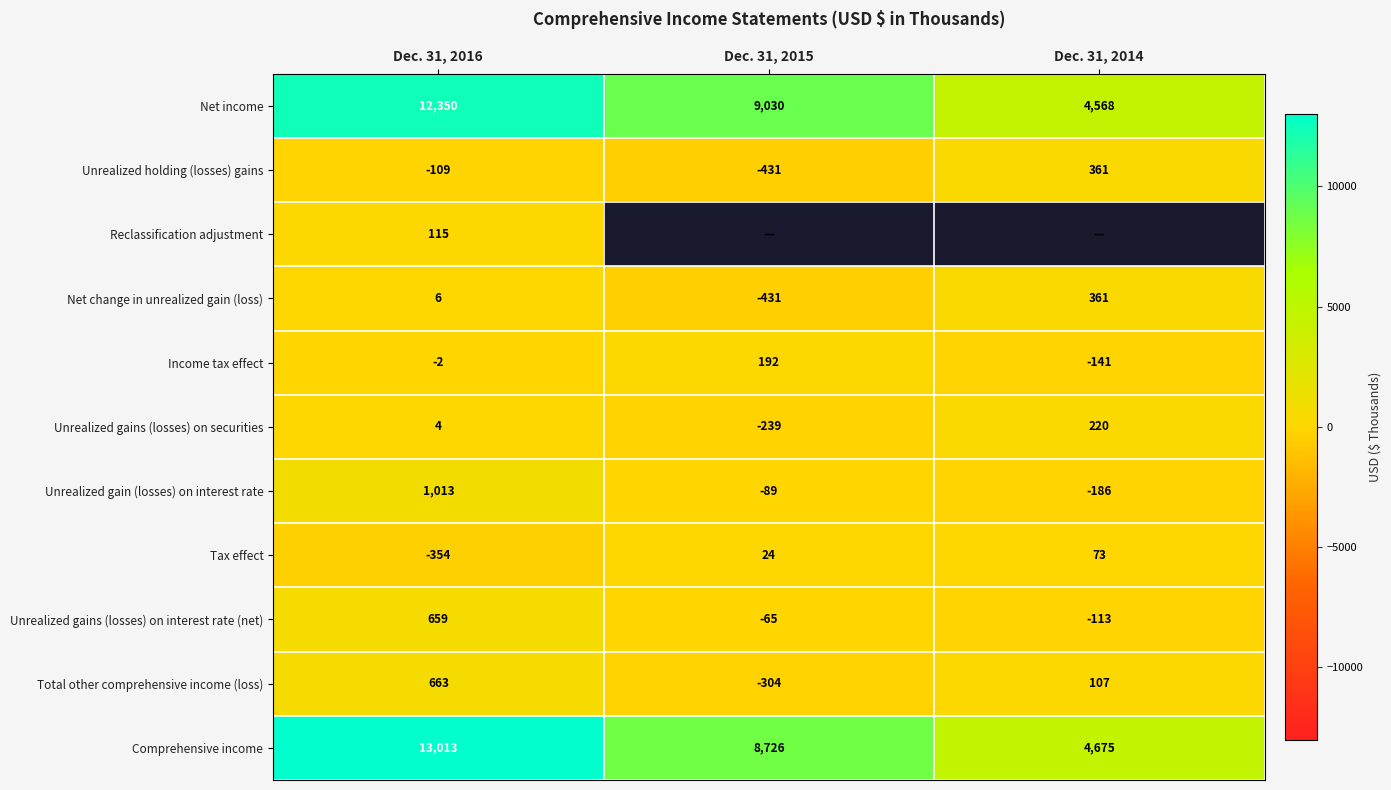

What is the difference between the second highest and minimum values in the Unrealized gains (losses) on securities series?

243